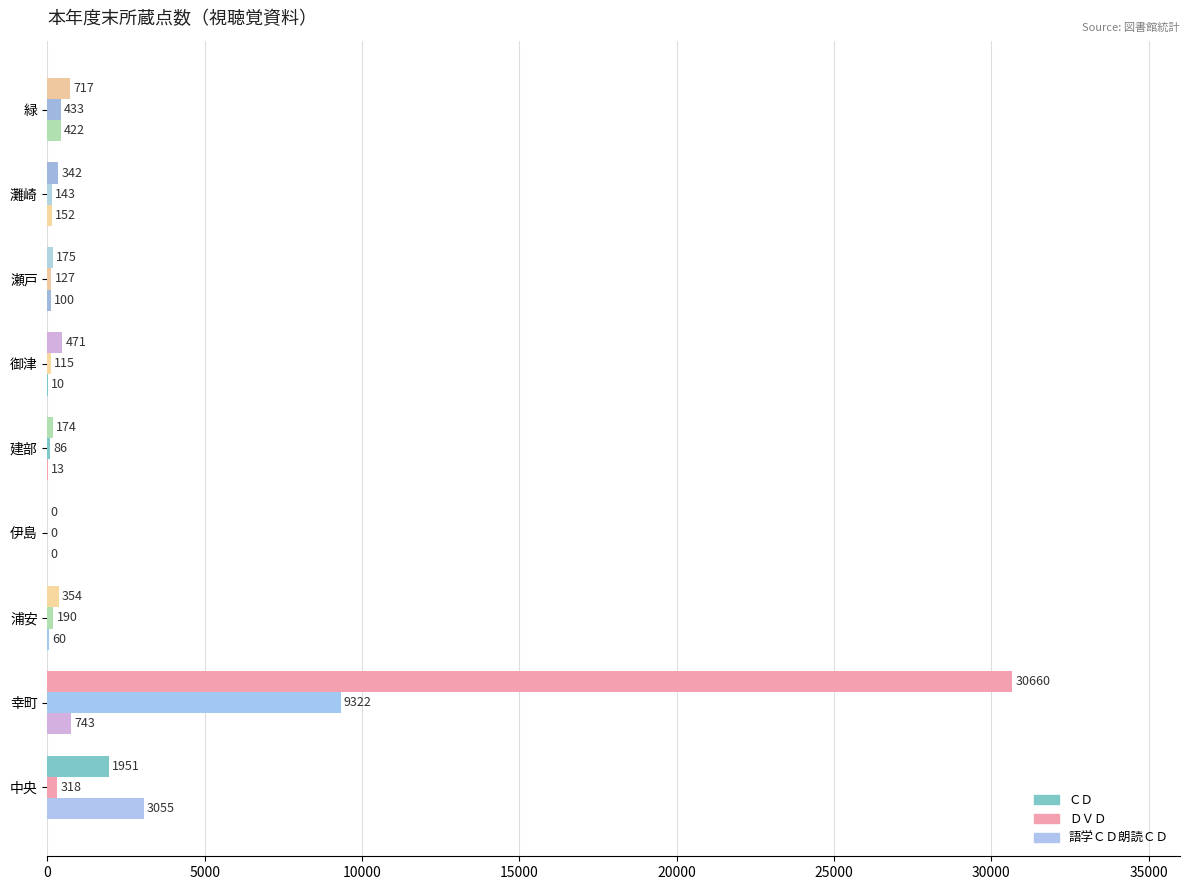

Which category has the lowest value in the ＤＶＤ series?

伊島